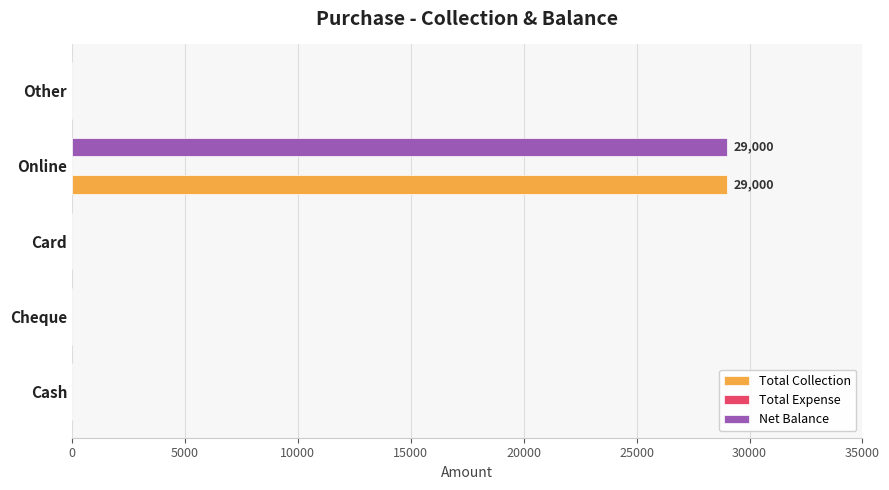

The value of Total Collection at Cheque is -13373. True or false?

False